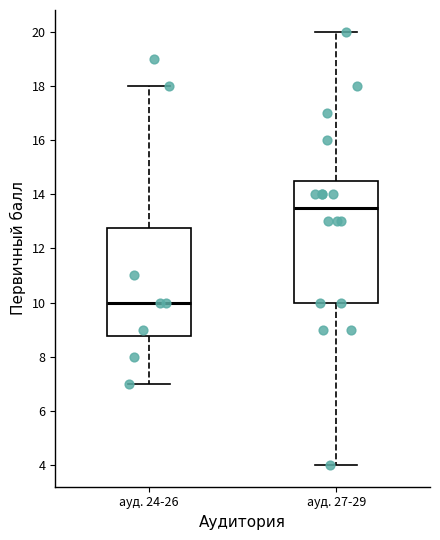

Reading left to right, transcribe this box plot: for each box, give where its median line is, the range the box spans, and where its two whiskers end, as read against the y-axis. The values are not printed on the chart, so give them approximately, as read against the axis.

ауд. 24-26: median 10.0, box 8.8 to 12.8, whiskers 7.0 to 18.0
ауд. 27-29: median 13.6, box 10.0 to 14.6, whiskers 4.0 to 20.0